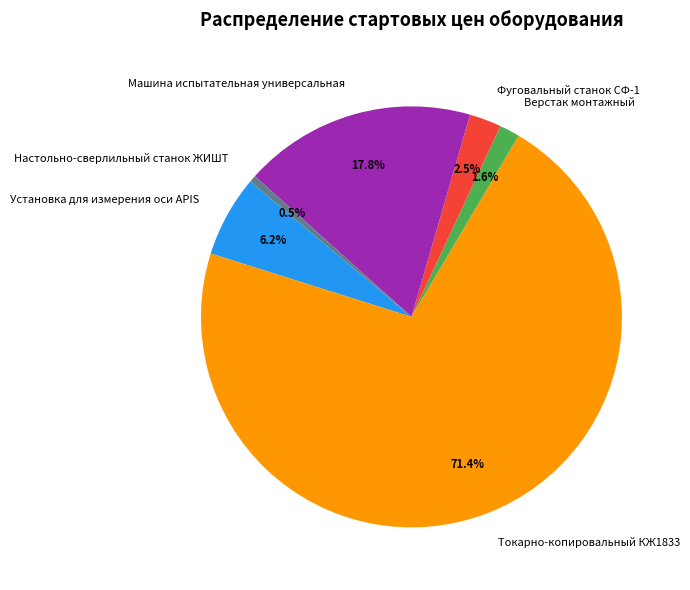

True or false: Настольно-сверлильный станок ЖИШТ accounts for 11% of the total.

False